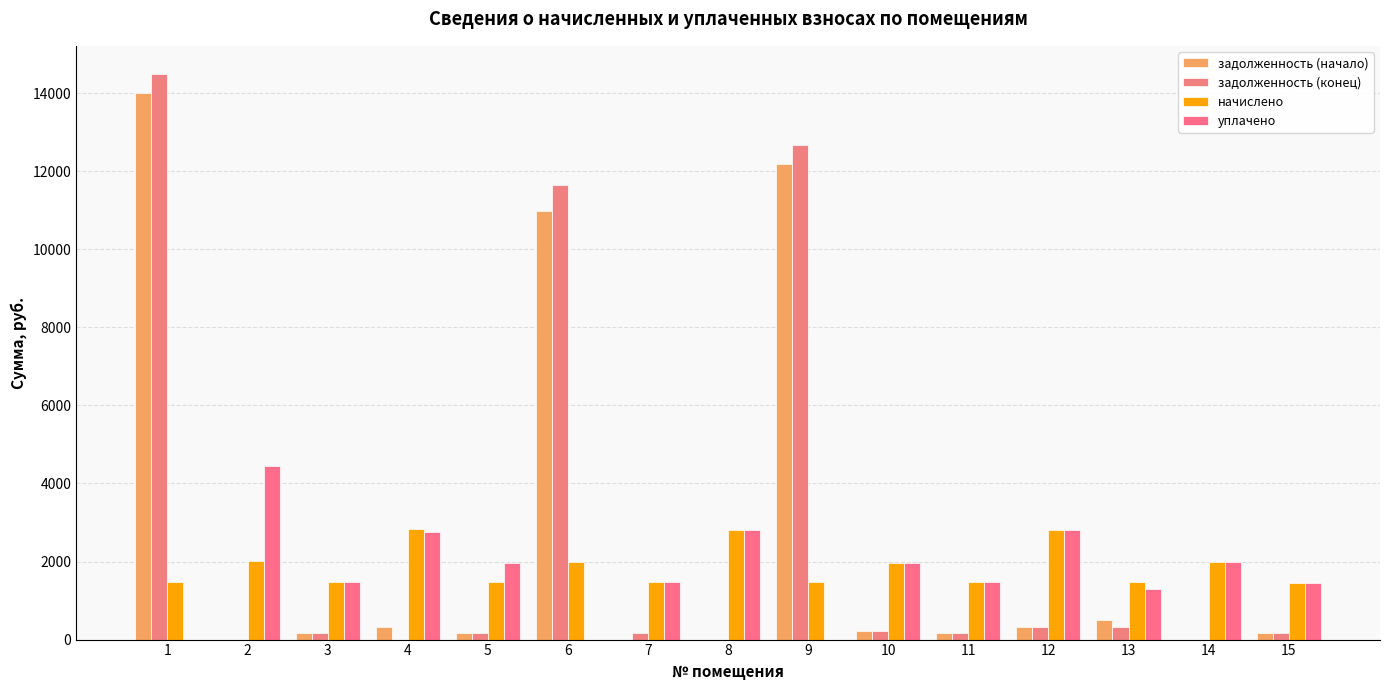

What is the difference between the maximum and minimum values in the уплачено series?

4460.4